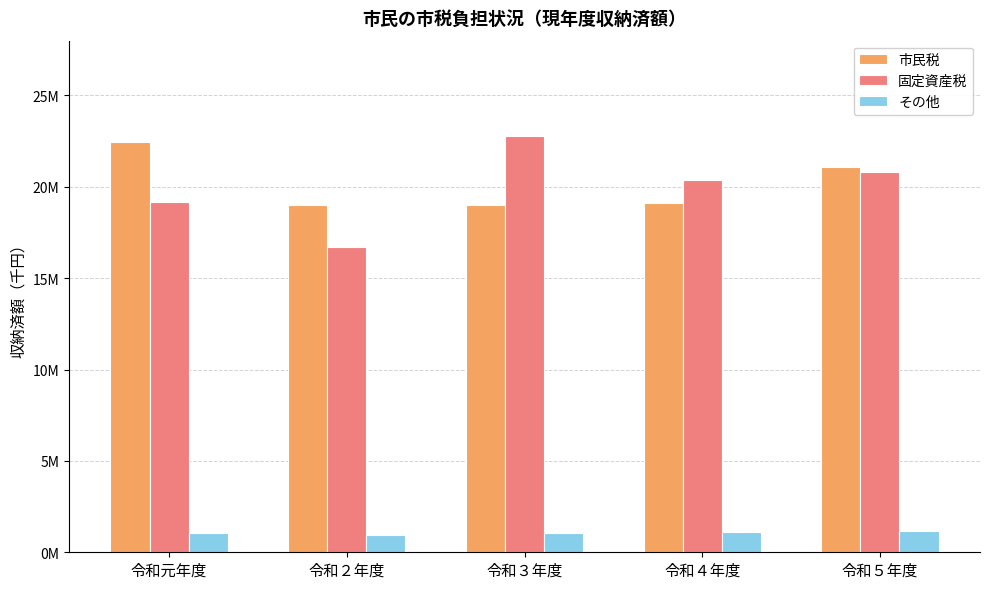

What is the total value across all series at 令和４年度?

40626668